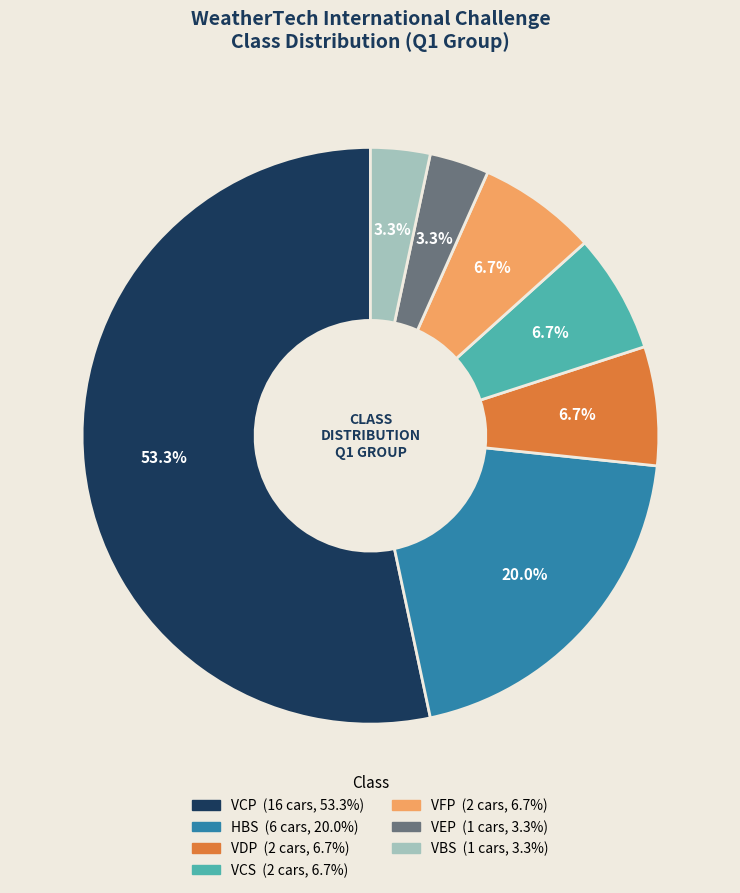

Which has a higher value, HBS or VDP?

HBS